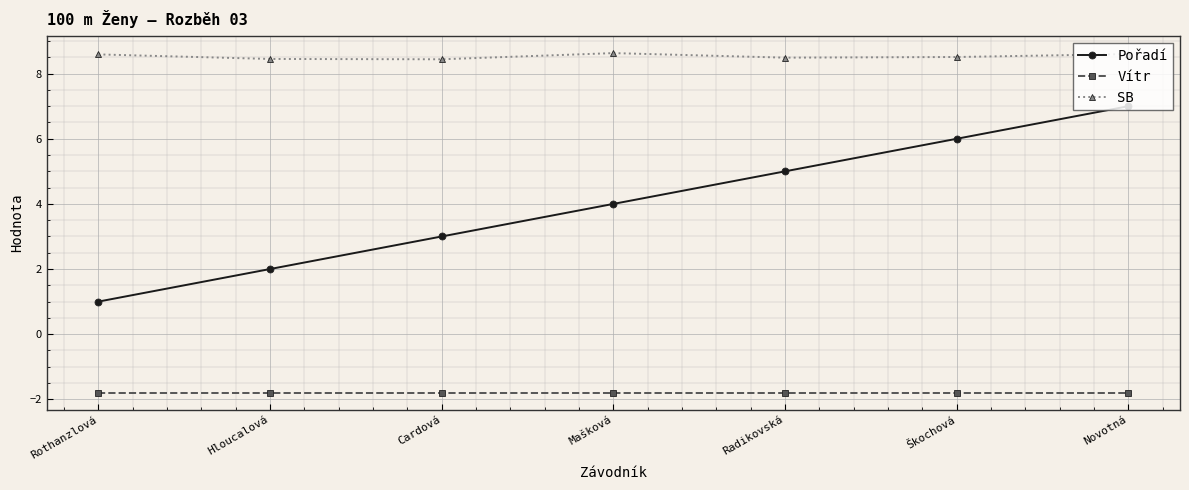

What are all the series names shown in the legend?

Pořadí, Vítr, SB